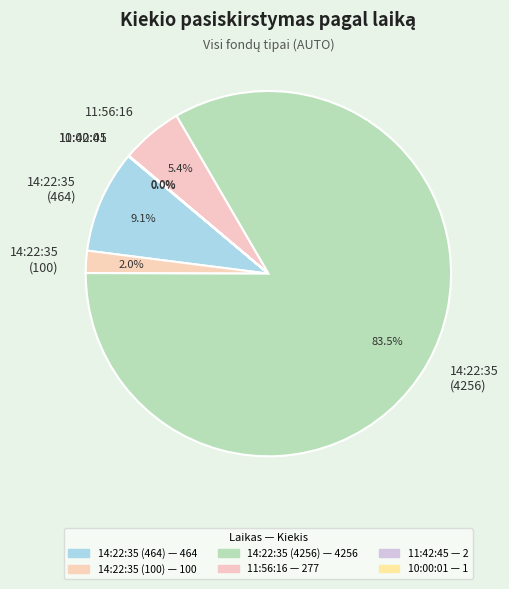

Combined, do 14:22:35 (464) and 14:22:35 (4256) account for over 50%?

Yes